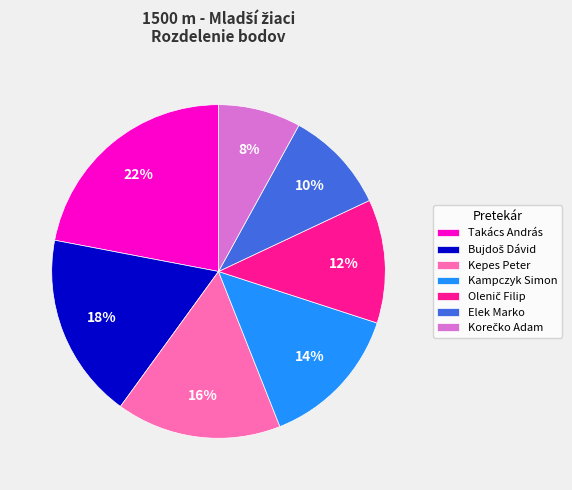

What percentage is the Elek Marko slice, to the nearest percent?

10%